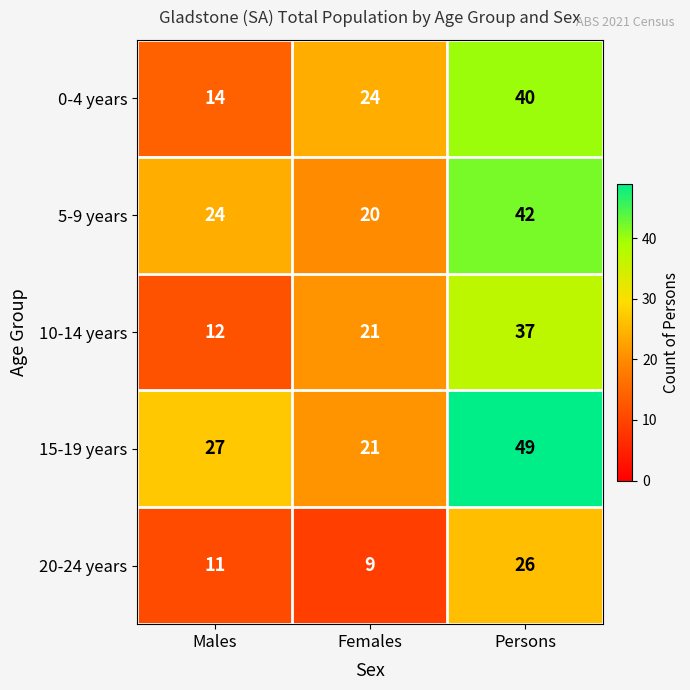

What is the greatest value displayed?

49